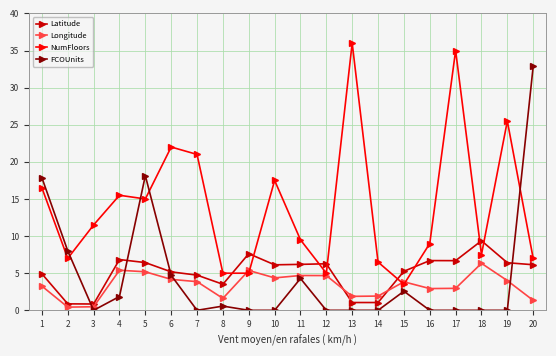

Is the value of NumFloors at 4 greater than the value of Latitude at 4?

Yes